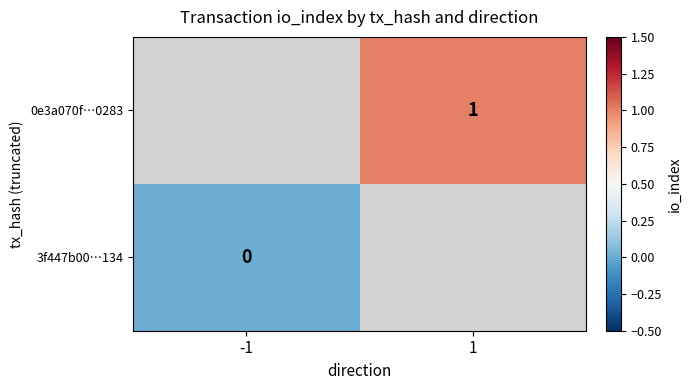

At which category does the chart reach its minimum across all series?

-1